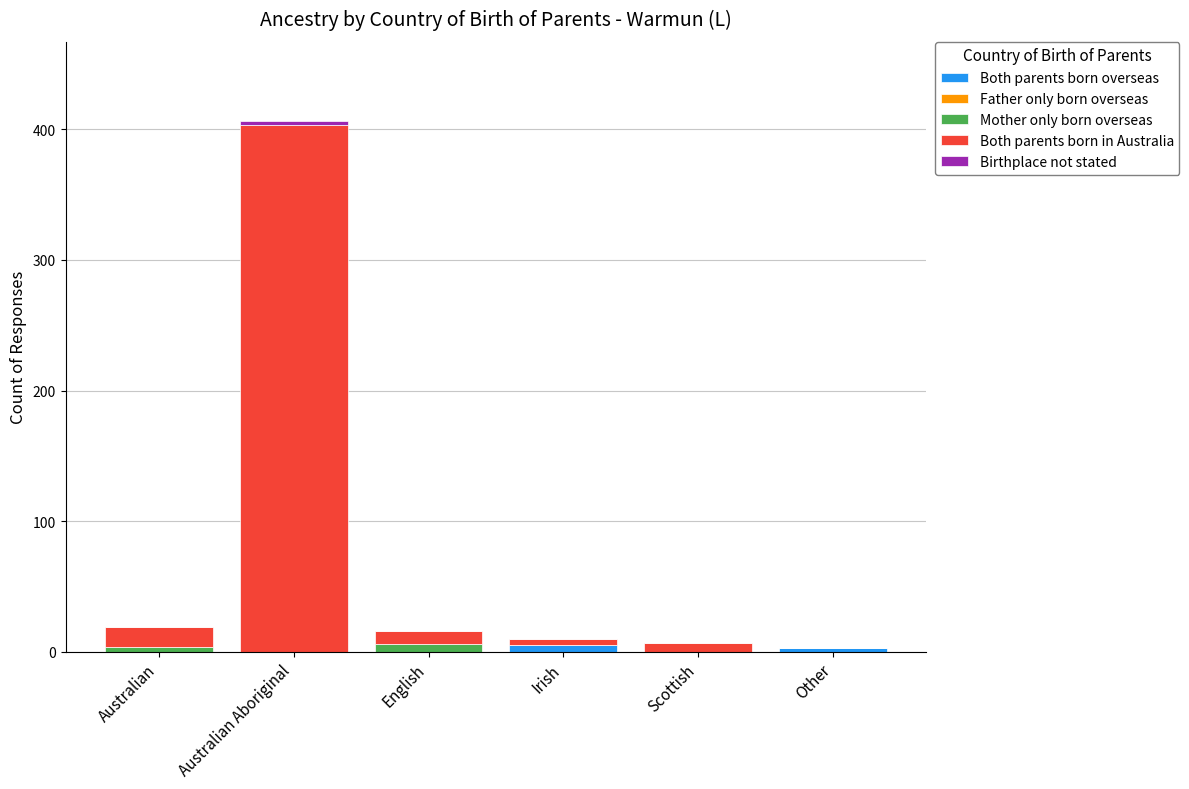

Is it true that Both parents born overseas equals 0 at English?

True